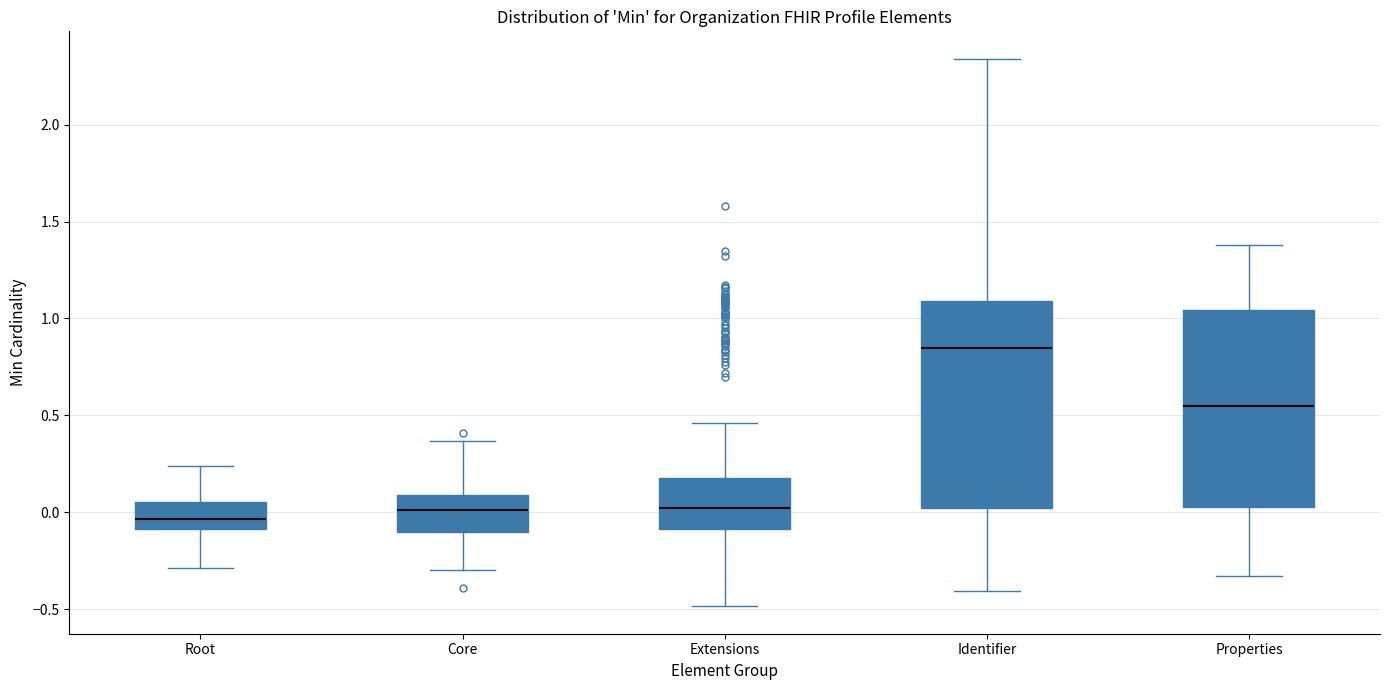

Where is the lower edge of the box for Properties on the y-axis? The values are not printed on the chart, so give them approximately, as read against the axis.

0.05